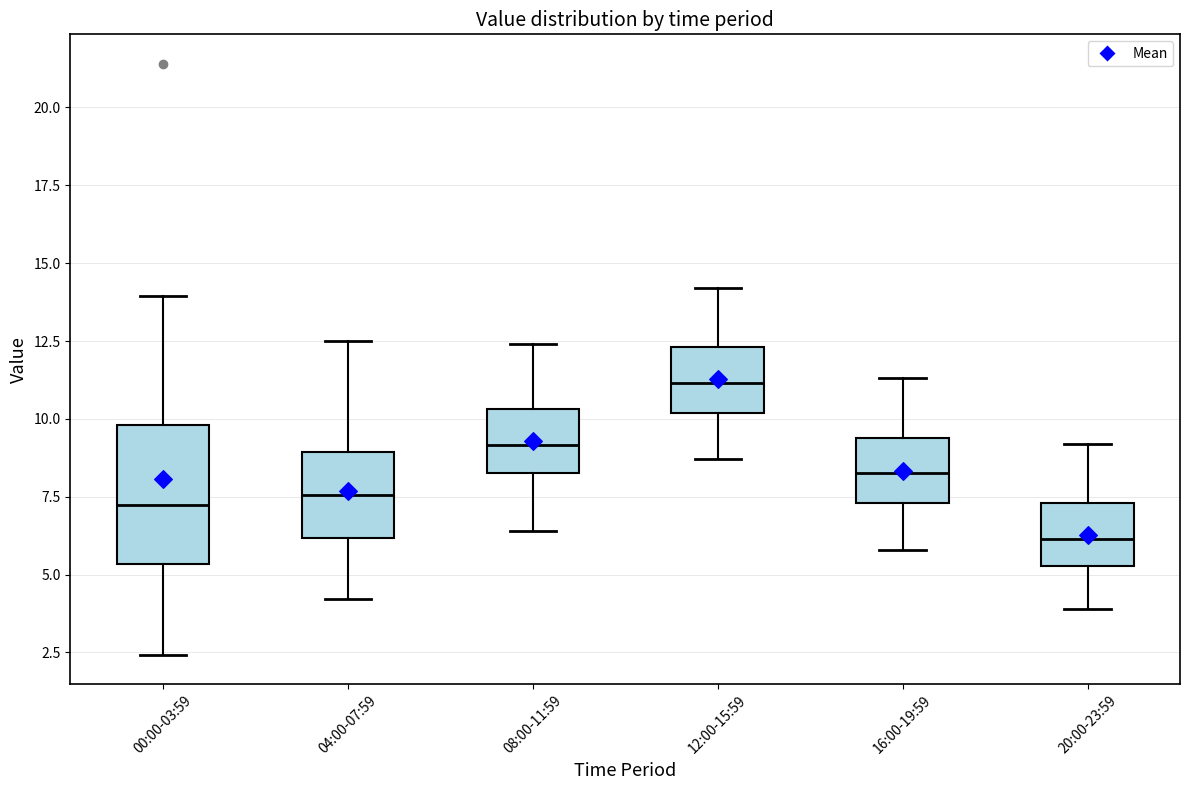

Reading left to right, transcribe this box plot: for each box, give where its median line is, the range the box spans, and where its two whiskers end, as read against the y-axis. The values are not printed on the chart, so give them approximately, as read against the axis.

00:00-03:59: median 7.5, box 5.5 to 10.0, whiskers 2.5 to 14.0
04:00-07:59: median 7.5, box 6.0 to 9.0, whiskers 4.0 to 12.5
08:00-11:59: median 9.0, box 8.5 to 10.5, whiskers 6.5 to 12.5
12:00-15:59: median 11.0, box 10.0 to 12.5, whiskers 8.5 to 14.0
16:00-19:59: median 8.5, box 7.5 to 9.5, whiskers 6.0 to 11.5
20:00-23:59: median 6.0, box 5.5 to 7.5, whiskers 4.0 to 9.0